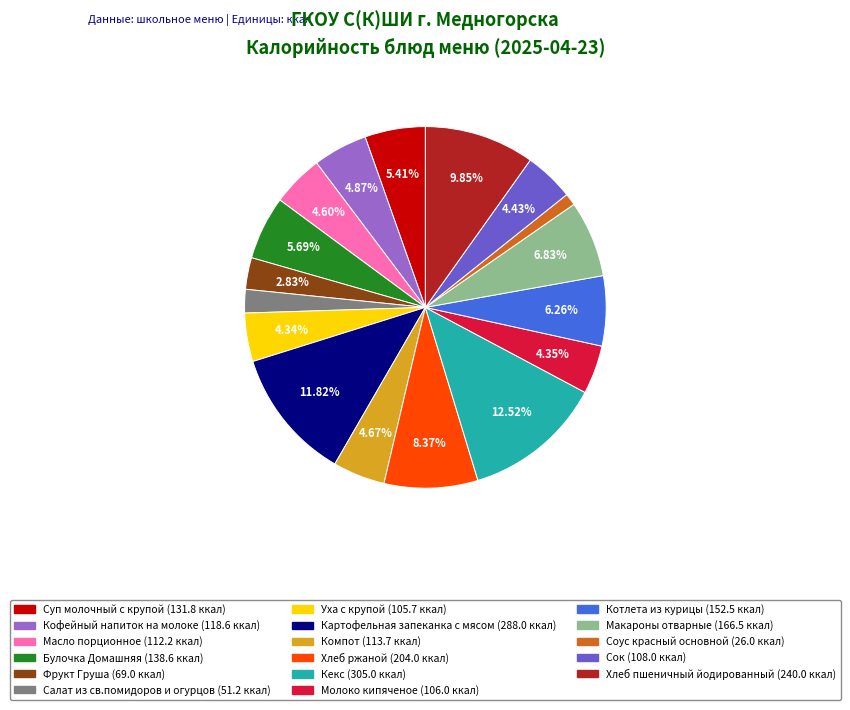

Does any single category account for the majority?

No